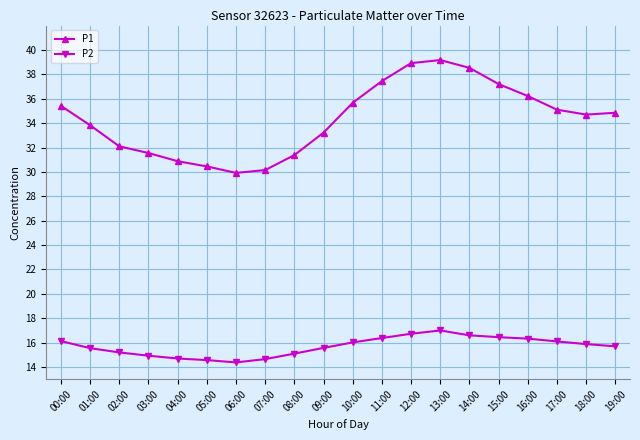

Rank the series by their average value, from lowest to highest.

P2, P1